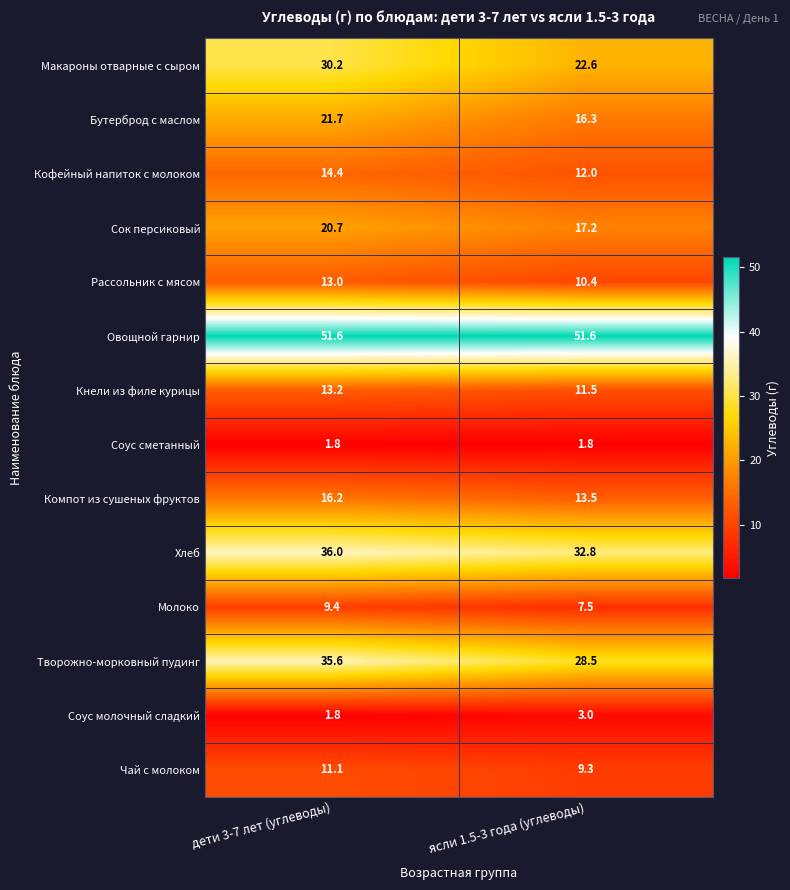

List the series in order of their peak value, highest first.

Овощной гарнир, Хлеб, Творожно-морковный пудинг, Макароны отварные с сыром, Бутерброд с маслом, Сок персиковый, Компот из сушеных фруктов, Кофейный напиток с молоком, Кнели из филе курицы, Рассольник с мясом, Чай с молоком, Молоко, Соус молочный сладкий, Соус сметанный